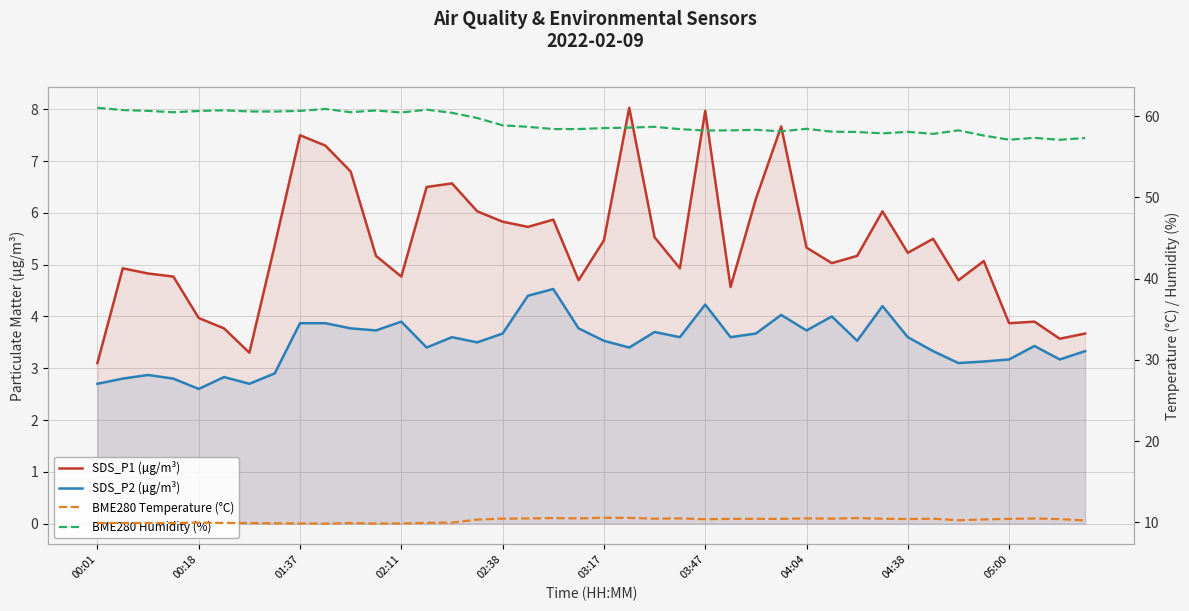

What is the difference between the highest and lowest values at 01:37?

57.8